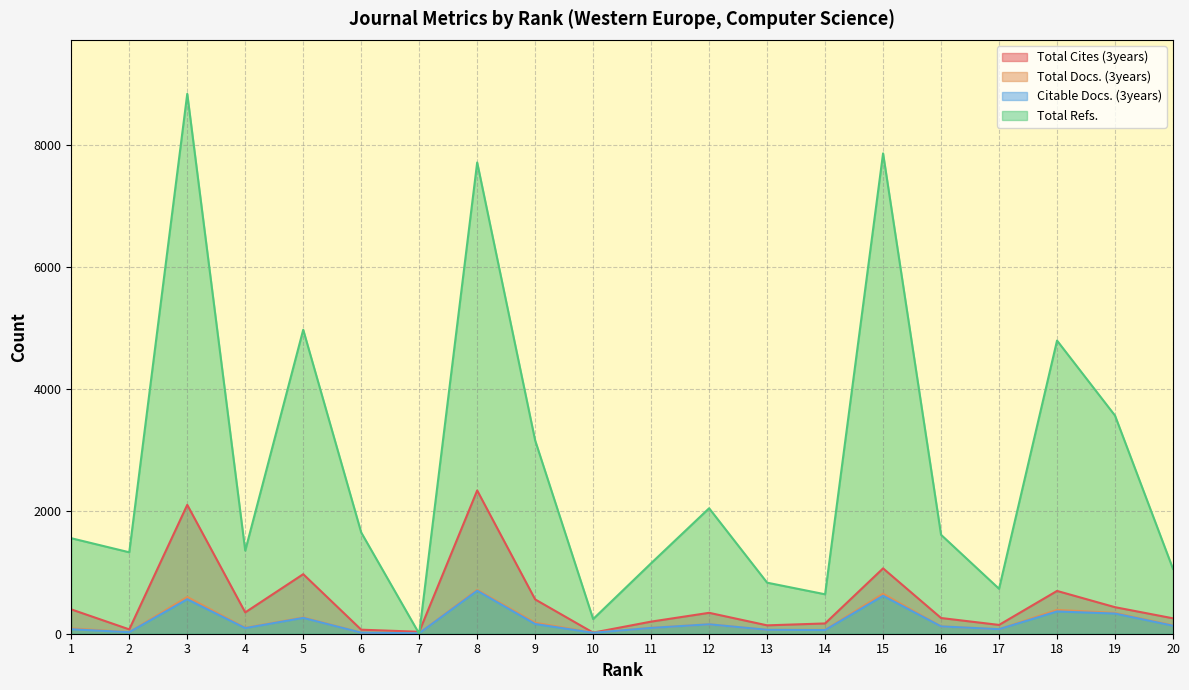

Which has a higher value, 17 or 20?

20